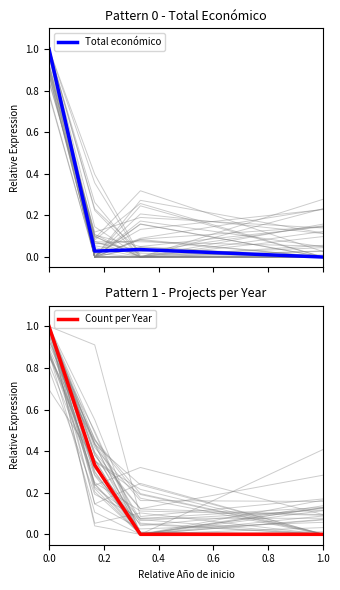

How many intersections are there between Count per Year and Total económico?

1